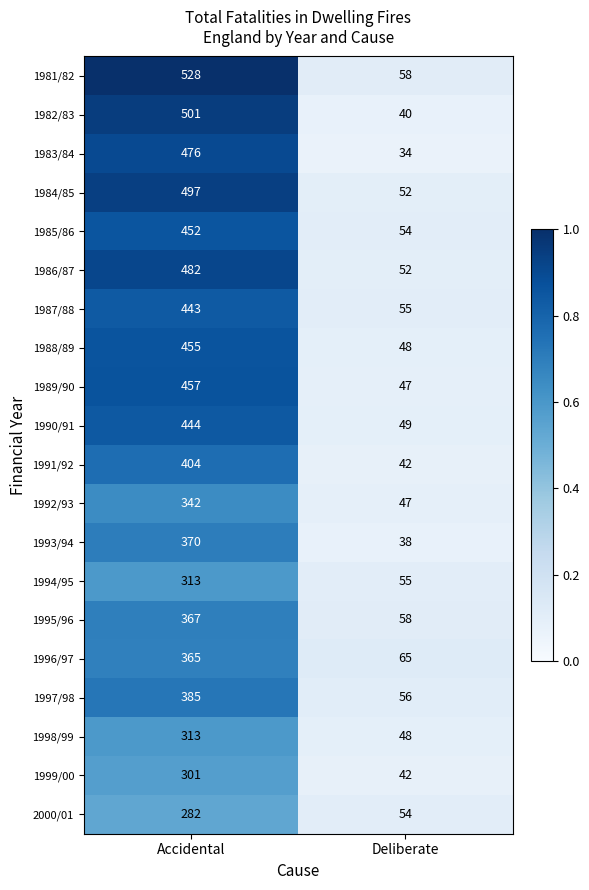

What is the difference between the highest and lowest values at Deliberate?

31